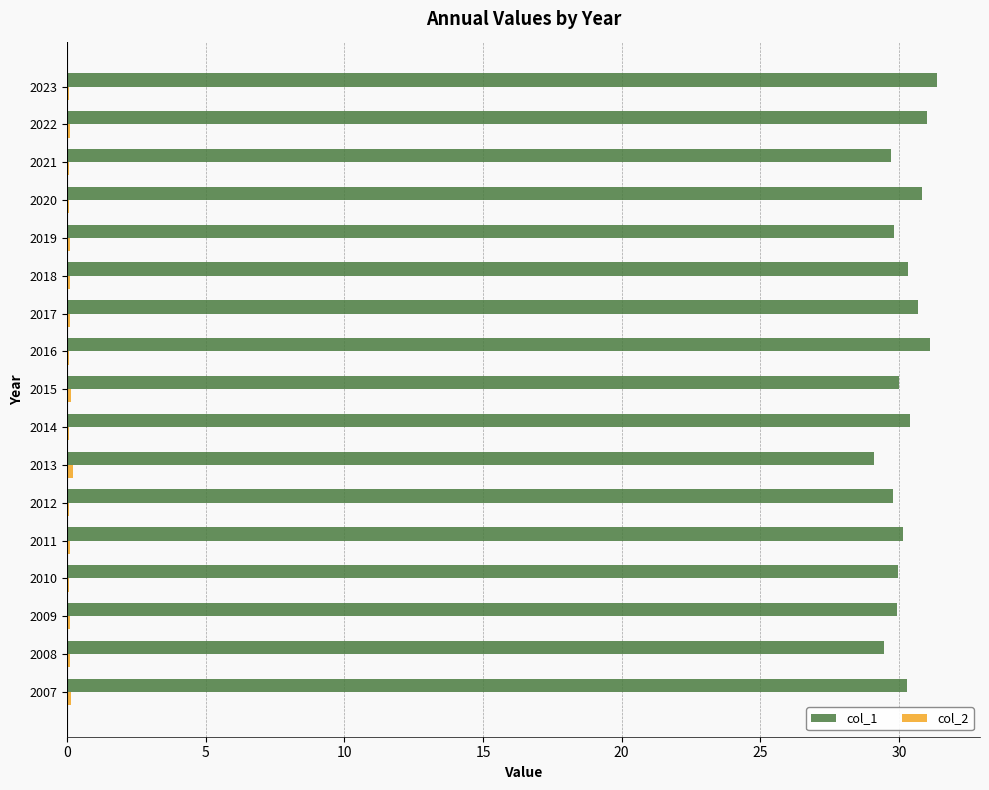

True or false: col_1 has a value of 30.4 at 2014.

True